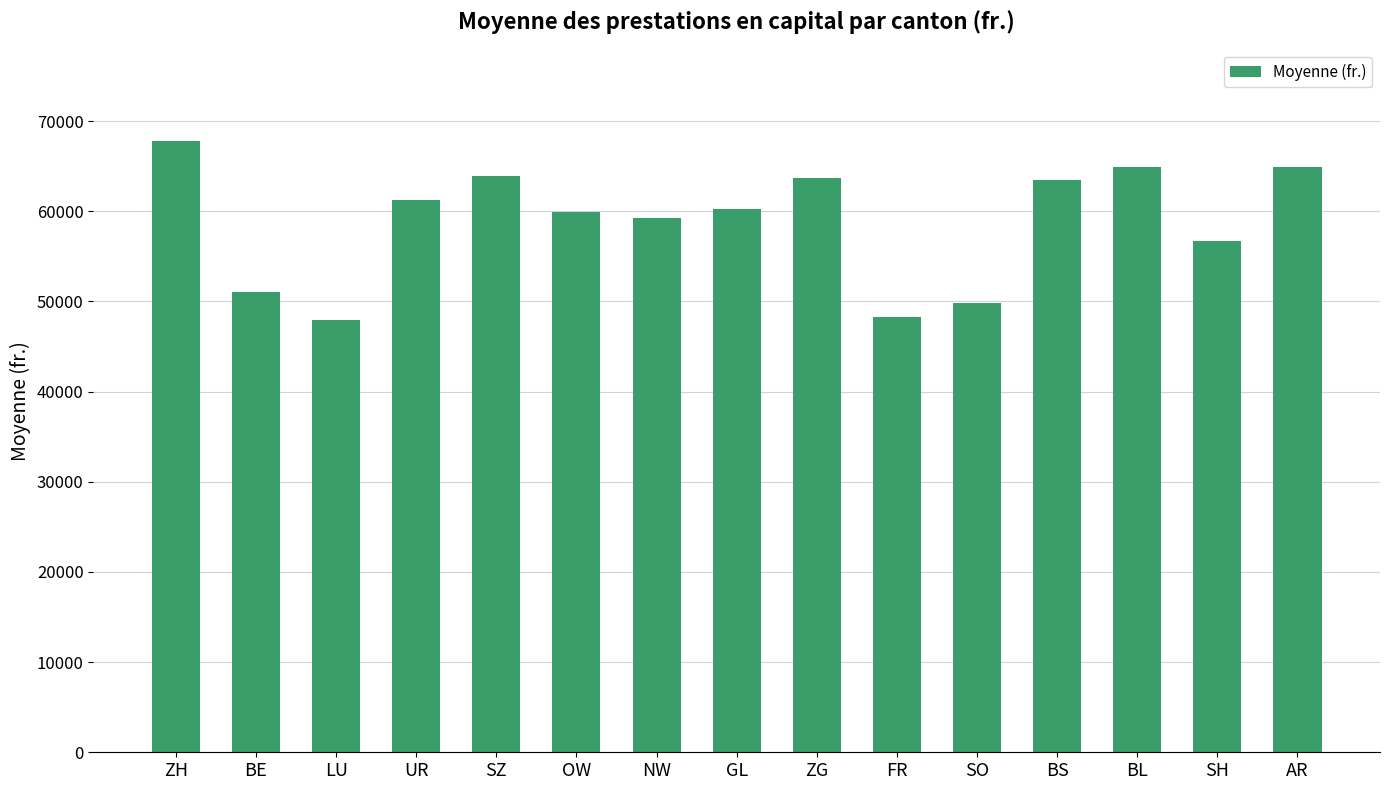

What is the difference between the values at SO and FR?

1544.9